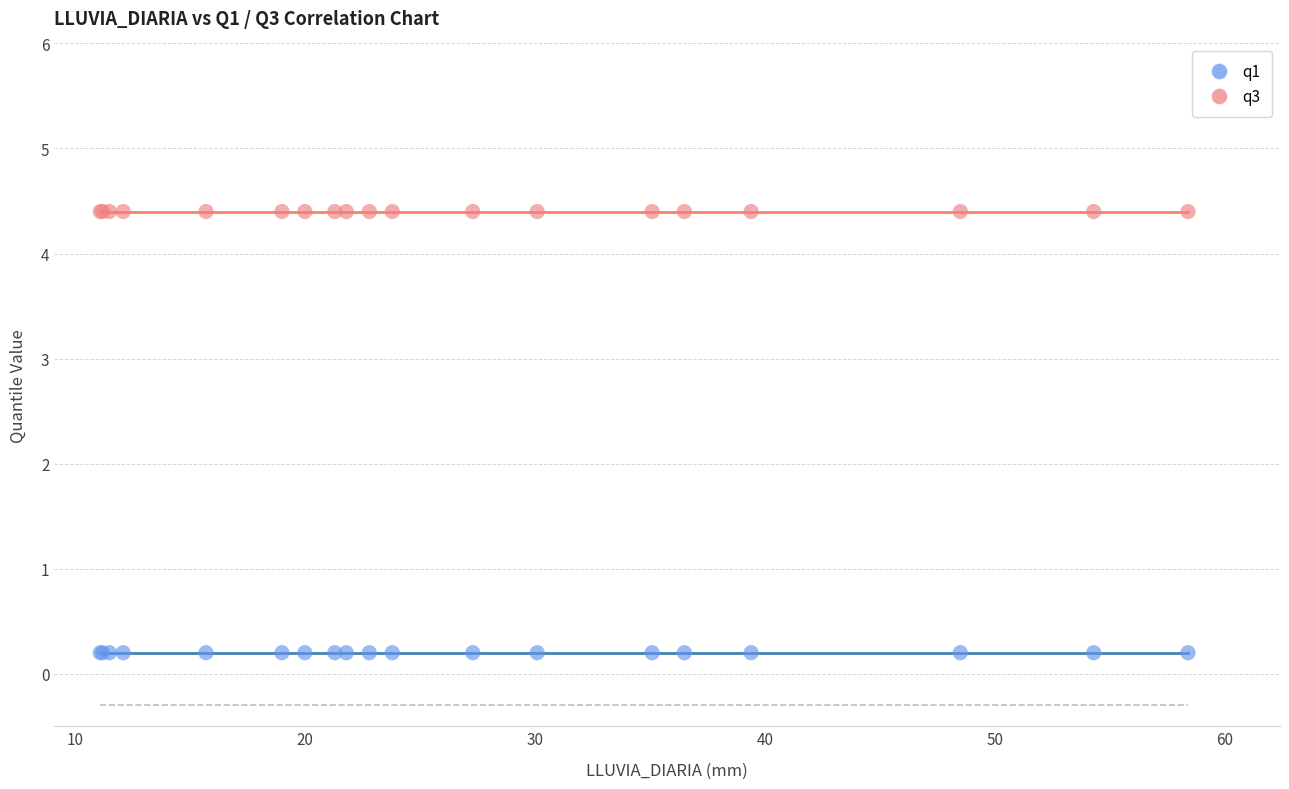

Which series contains the lowest Y value?

q1